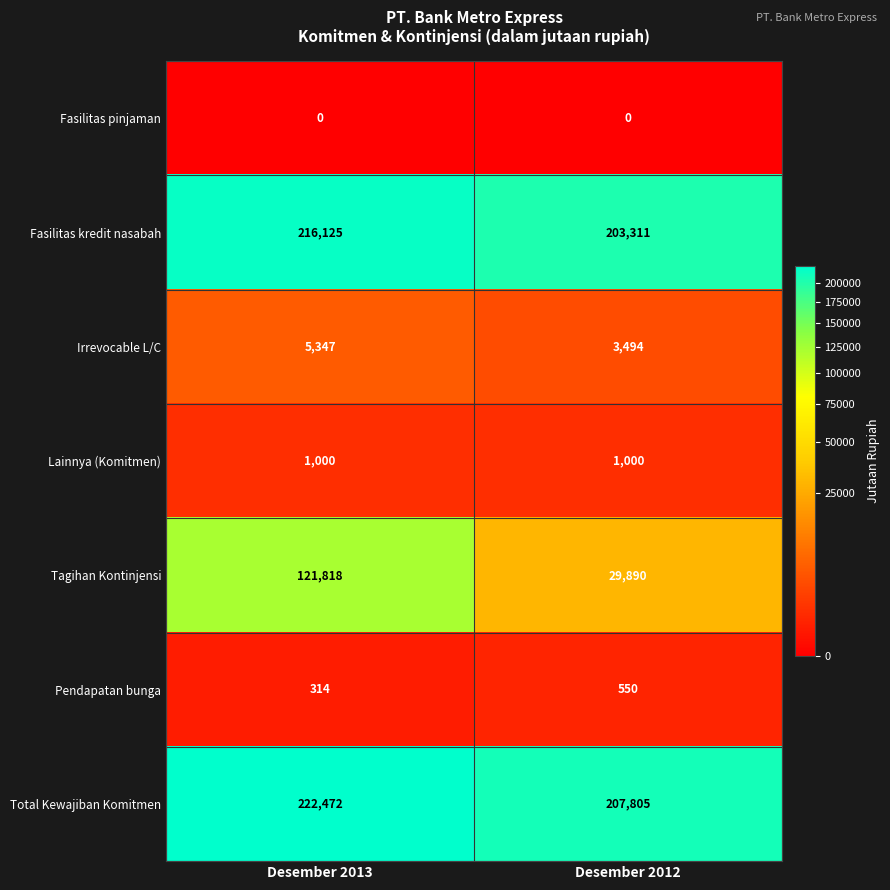

Reading left to right, extract all data points from this chart.

Fasilitas pinjaman: Desember 2013=0	Desember 2012=0
Fasilitas kredit nasabah: Desember 2013=216125	Desember 2012=203311
Irrevocable L/C: Desember 2013=5347	Desember 2012=3494
Lainnya (Komitmen): Desember 2013=1000	Desember 2012=1000
Tagihan Kontinjensi: Desember 2013=121818	Desember 2012=29890
Pendapatan bunga: Desember 2013=314	Desember 2012=550
Total Kewajiban Komitmen: Desember 2013=222472	Desember 2012=207805